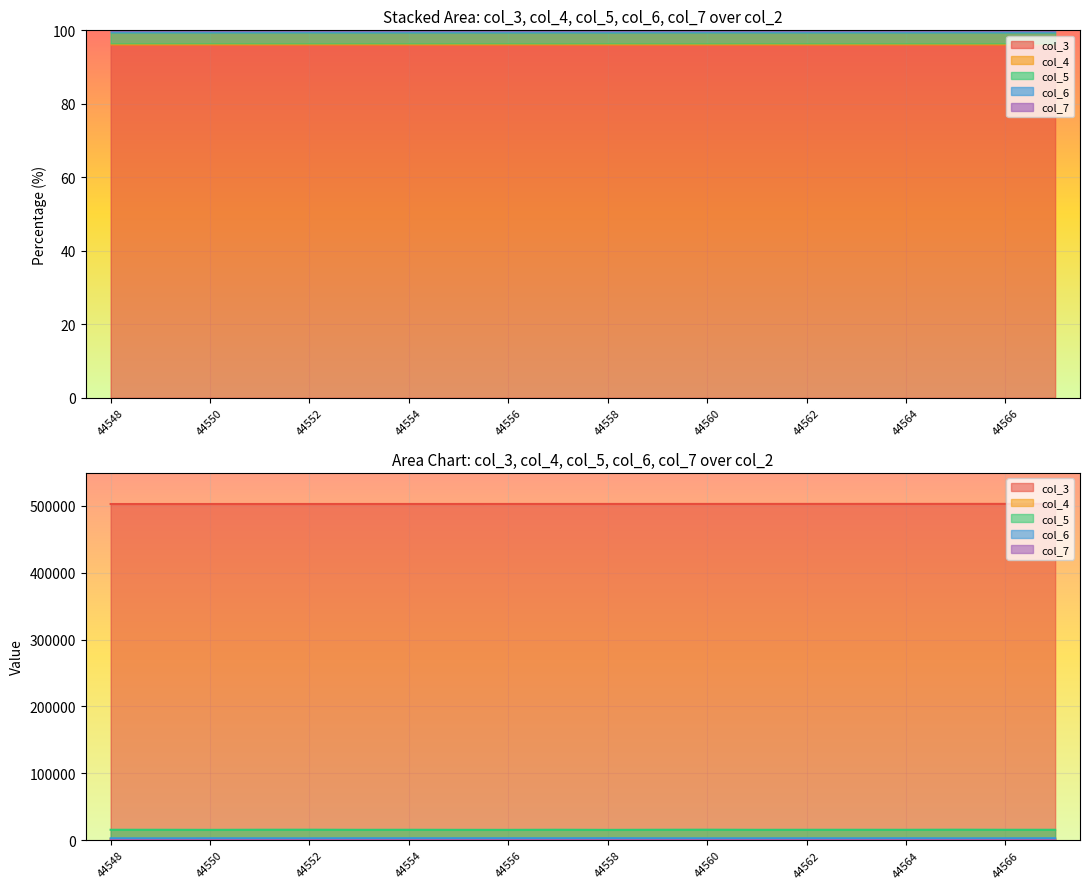

List the labels in order of col_7 value, smallest first.

44565, 44551, 44563, 44558, 44562, 44566, 44564, 44555, 44557, 44554, 44548, 44549, 44559, 44560, 44561, 44567, 44556, 44552, 44553, 44550